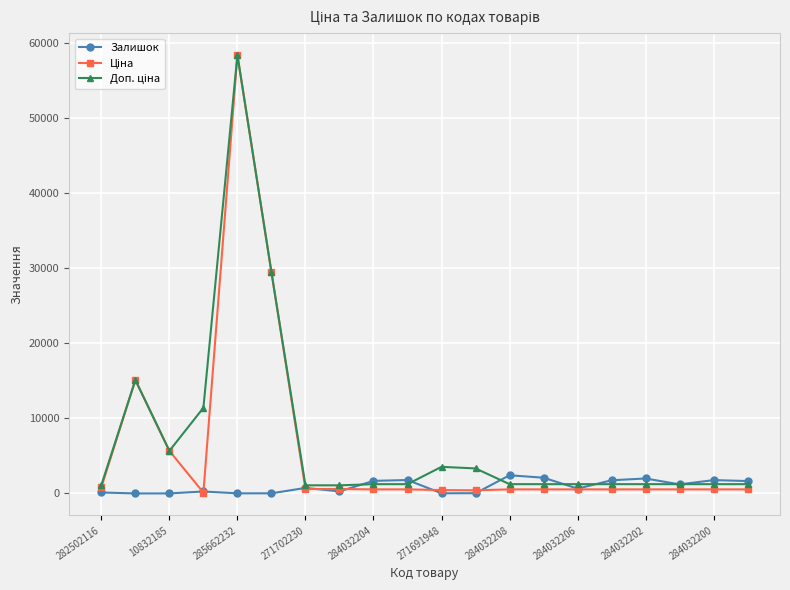

What is the value of the Ціна point at the 3rd from the left?

5673.8